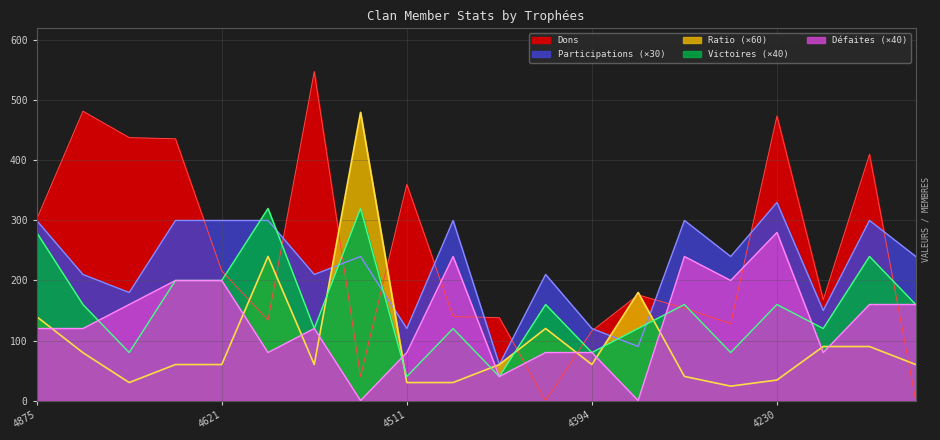

What is the difference between the maximum and minimum values in the Victoires series?

280.0